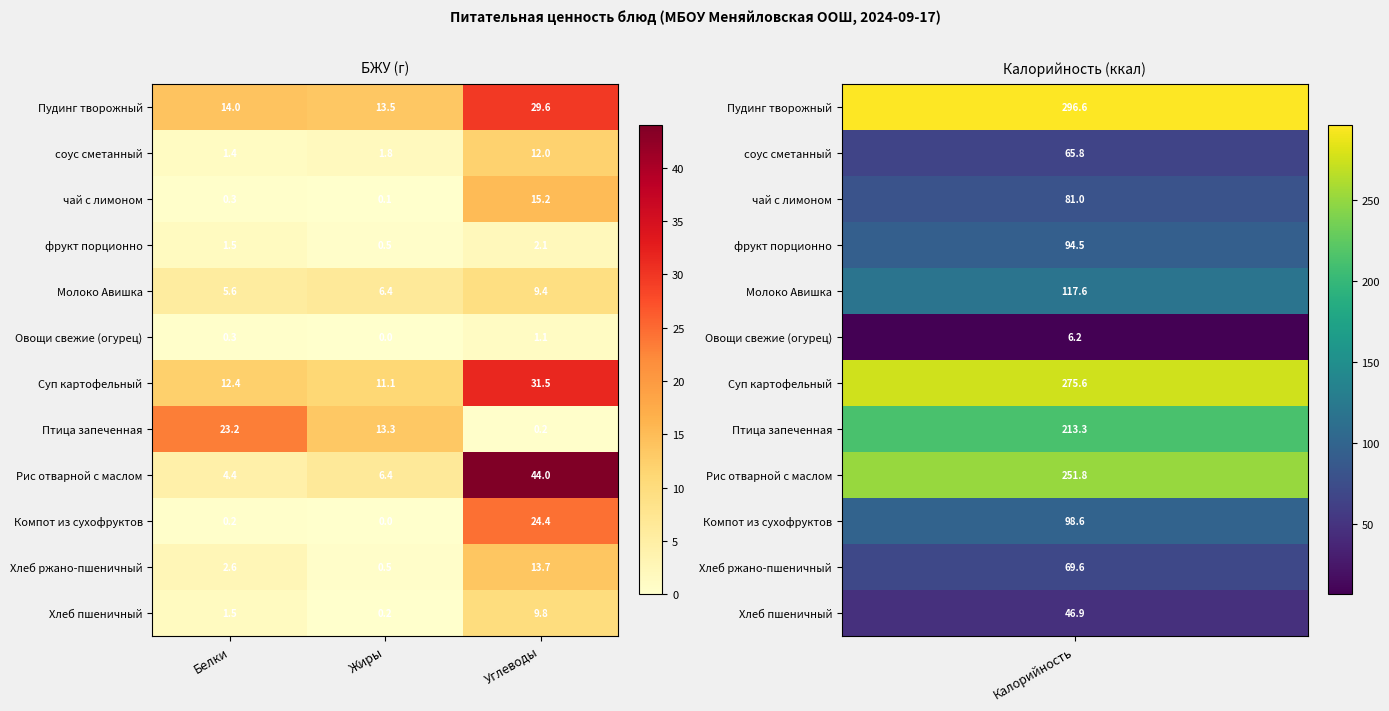

At which label is Овощи свежие (огурец) closest to 0?

Жиры